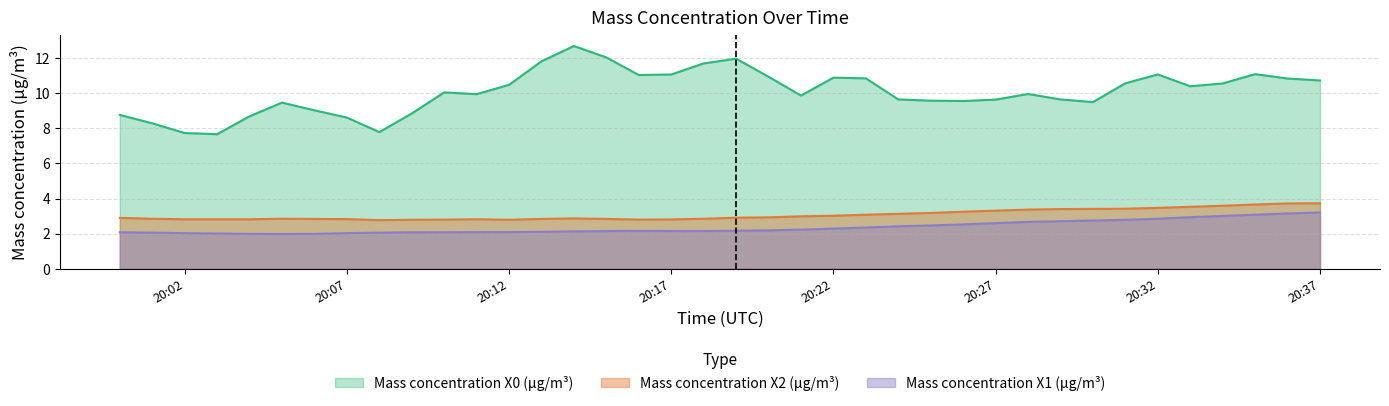

What is the sum of the Mass concentration X0 (μg/m³) values at 2021-10-20 20:30:00 and 2021-10-20 20:18:00?

21.2